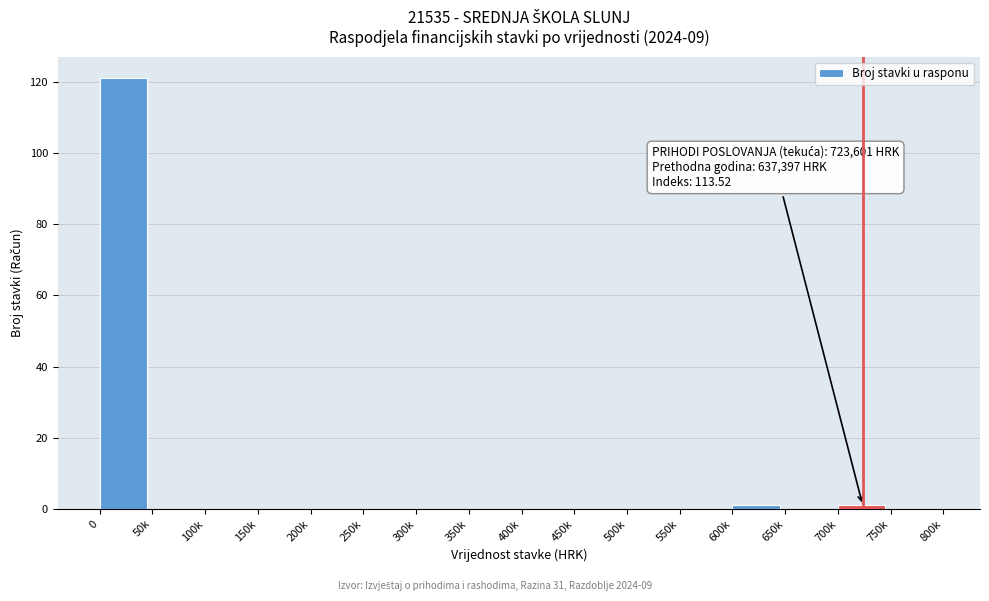

Reading left to right, list all the values displayed in this chart.

0=121	50k=0	100k=0	150k=0	200k=0	250k=0	300k=0	350k=0	400k=0	450k=0	500k=0	550k=0	600k=1	650k=0	700k=1	750k=0